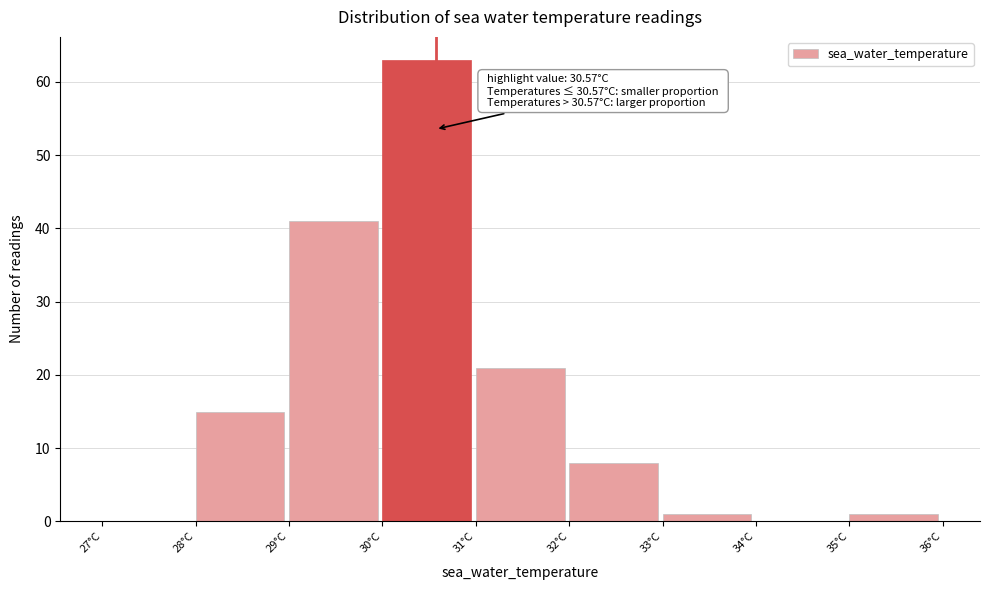

Which range on the x-axis has the tallest bar?

30 to 31